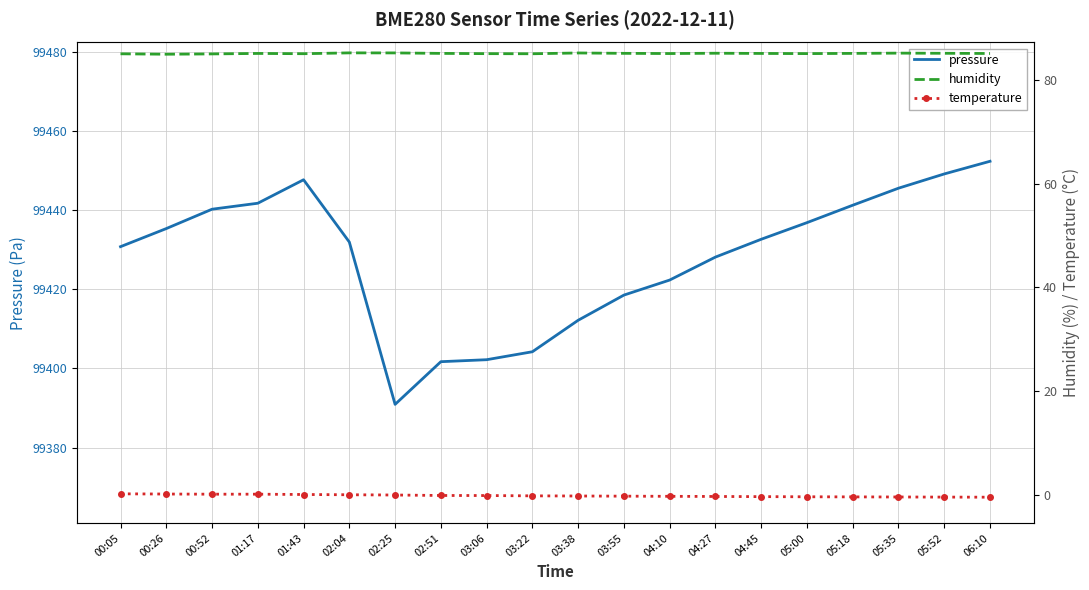

What is the sum of the humidity values at 03:22 and 05:18?

170.1